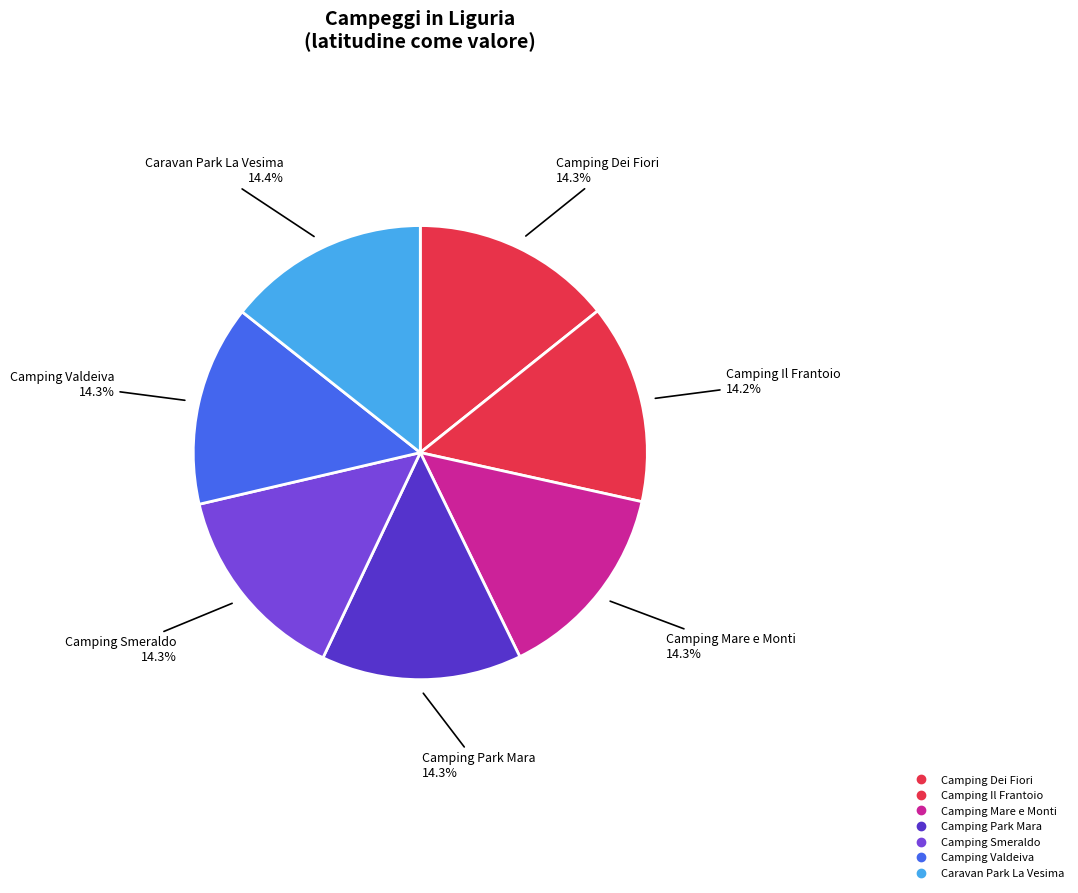

Rank the categories by value from highest to lowest.

Caravan Park La Vesima, Camping Mare e Monti, Camping Smeraldo, Camping Valdeiva, Camping Park Mara, Camping Dei Fiori, Camping Il Frantoio